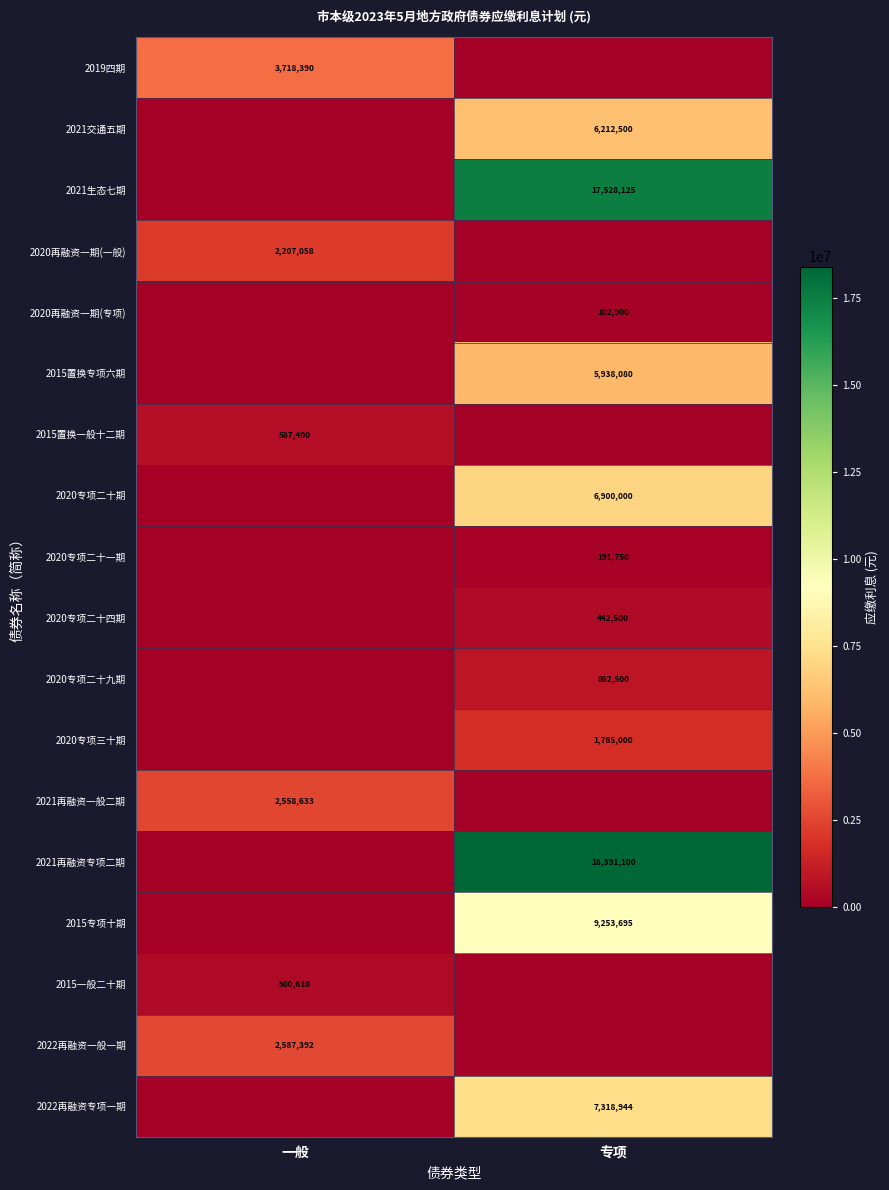

True or false: 2020再融资一期(一般) has a value of 2207058 at 一般.

True